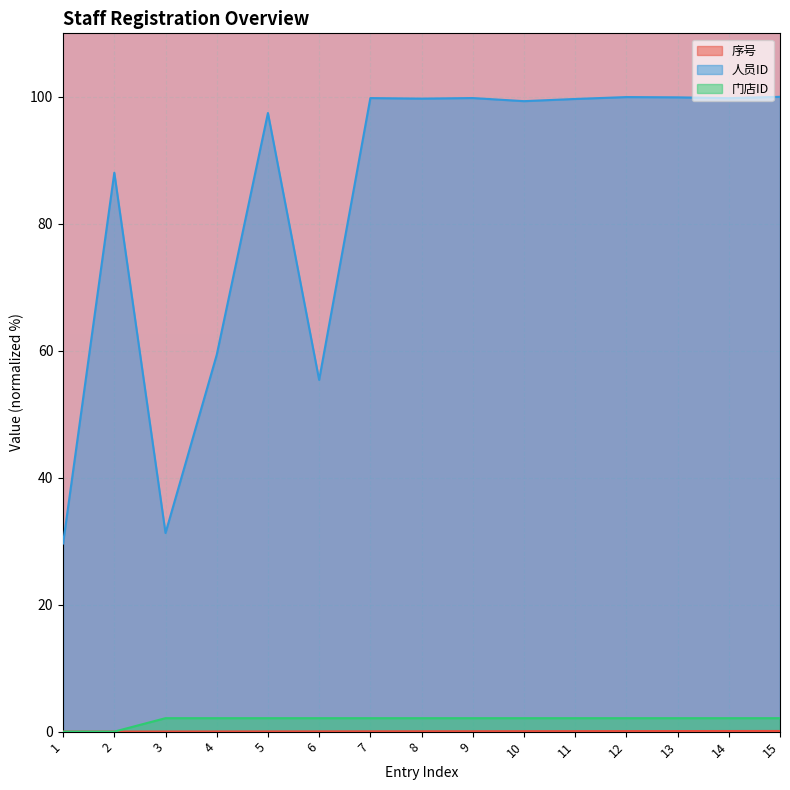

What is the total value across all series at 10?

101.5